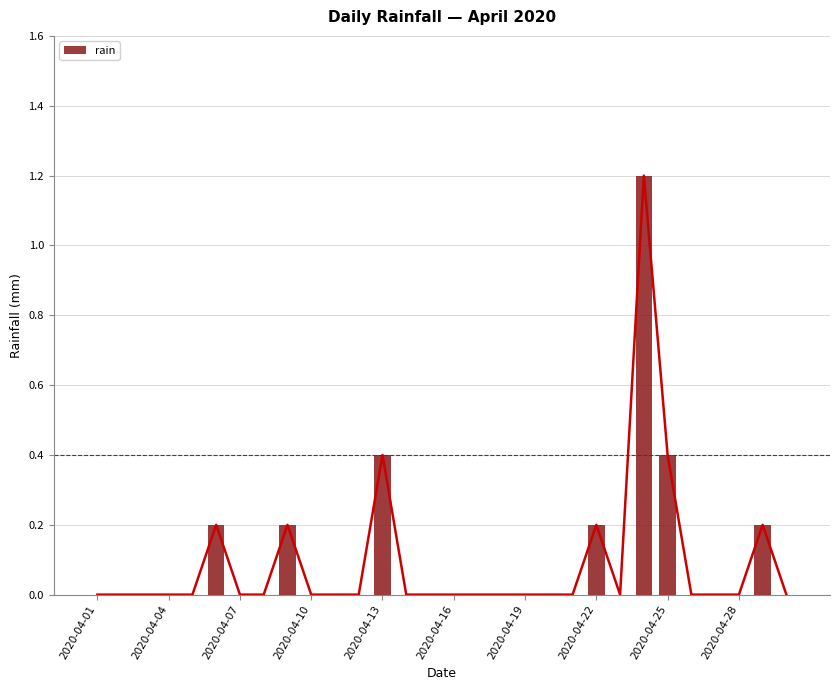

True or false: the data shows -0.7 at 14.

False